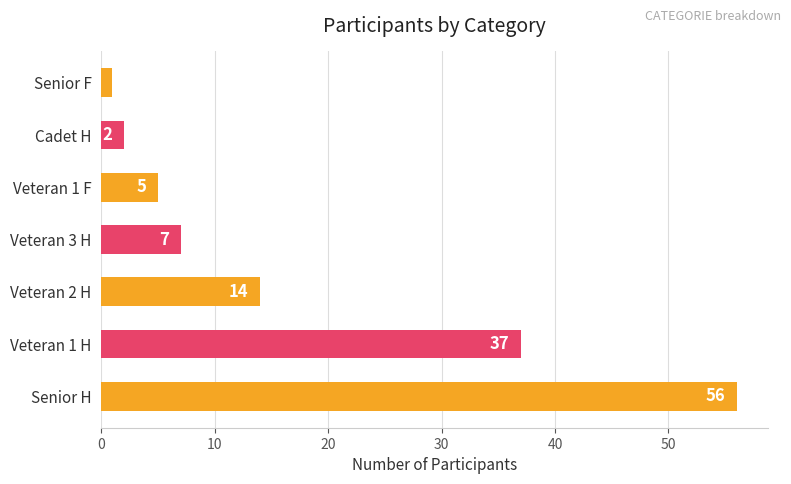

Are the bars horizontal?

Yes